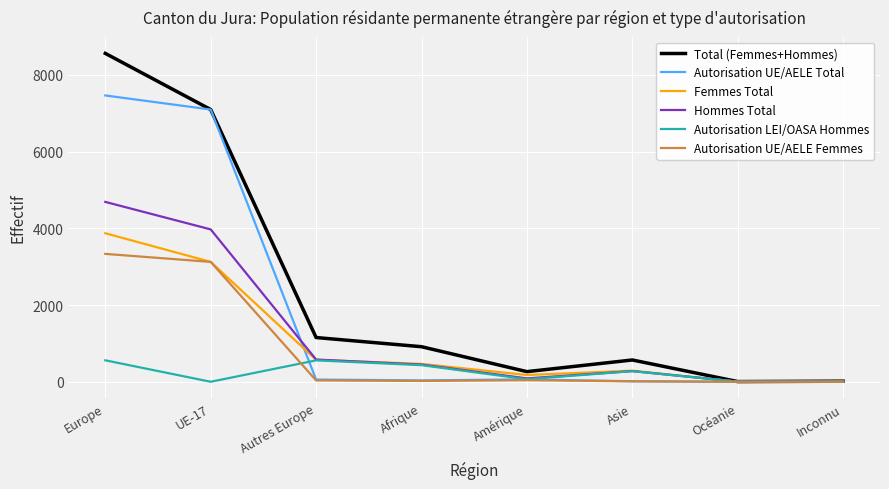

The value of Autorisation LEI/OASA Hommes at Afrique is 433. True or false?

True